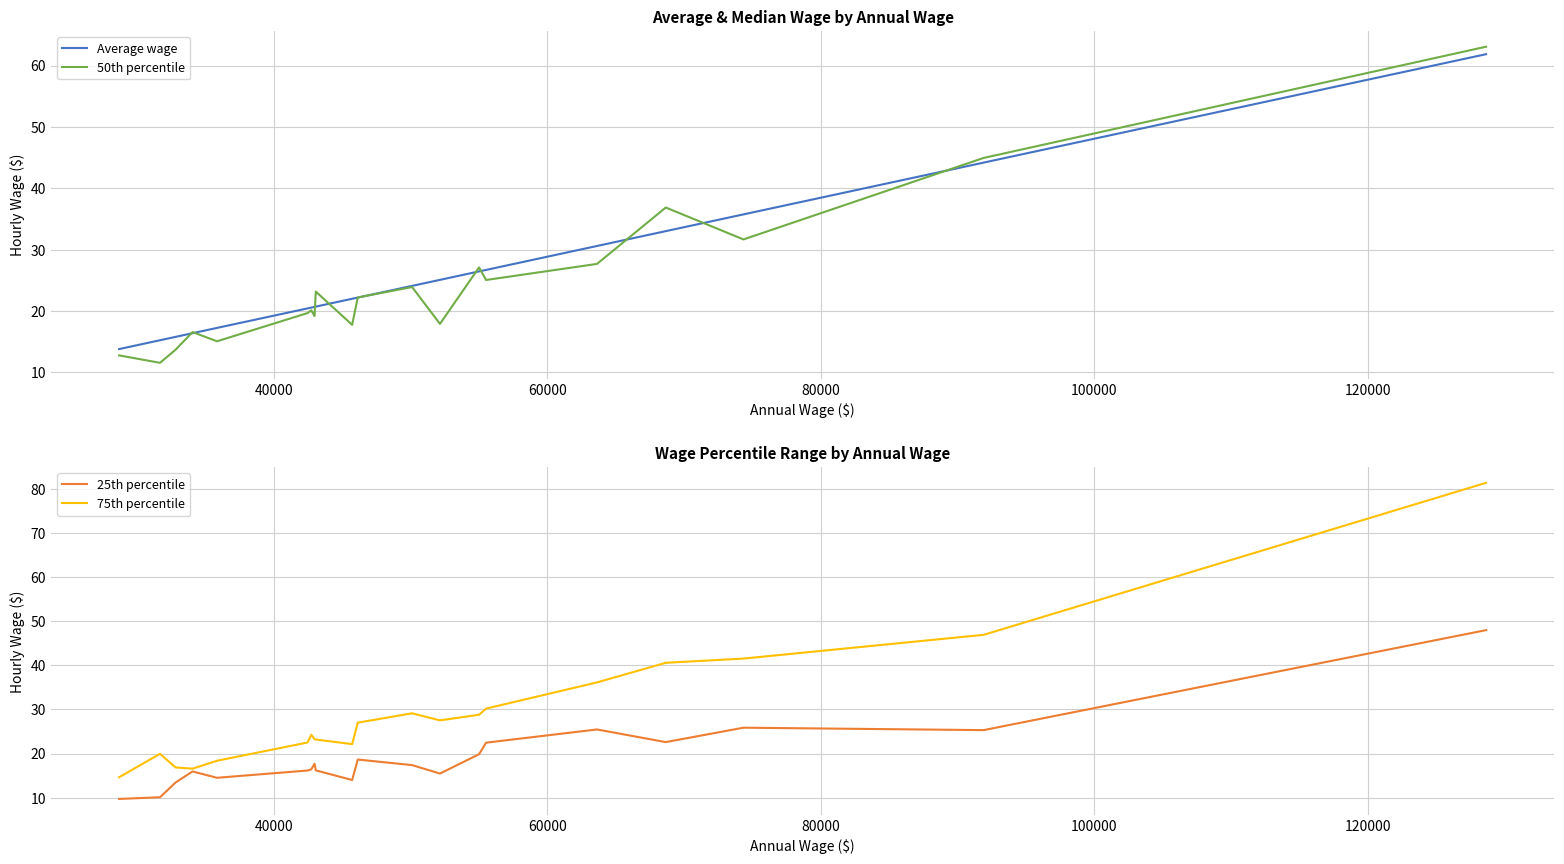

What is the difference between the maximum and minimum values in the 50th percentile series?

51.5